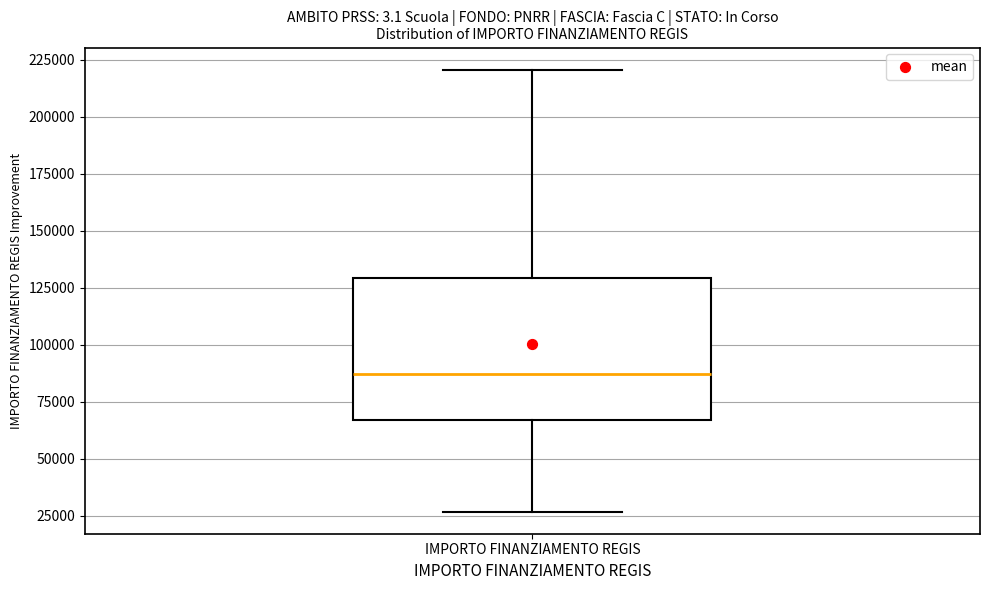

Transcribe this box plot: give where the median line is, the range the box spans, and where the two whiskers end, as read against the y-axis. The values are not printed on the chart, so give them approximately, as read against the axis.

median 85000, box 65000 to 130000, whiskers 25000 to 220000